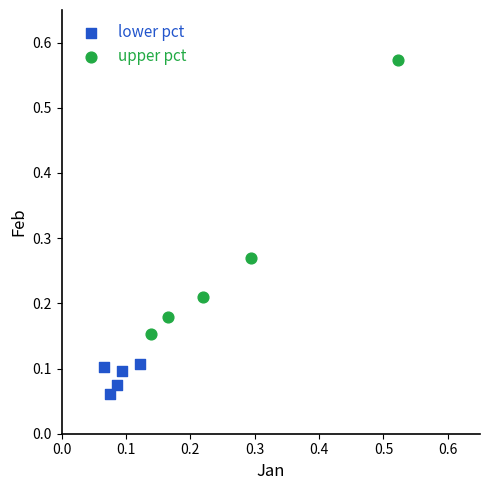

Which series contains the lowest Y value?

lower pct